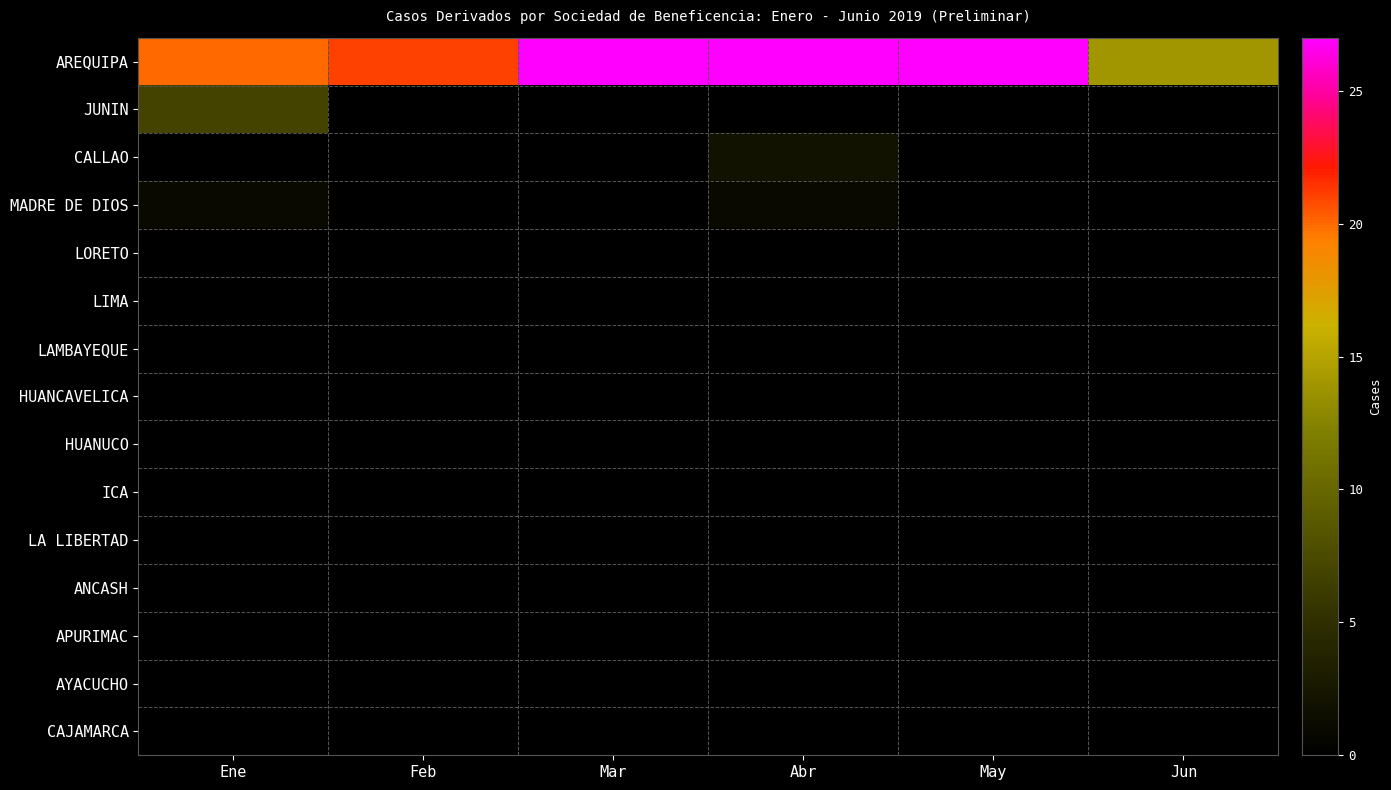

Count the number of categories in the chart.

6